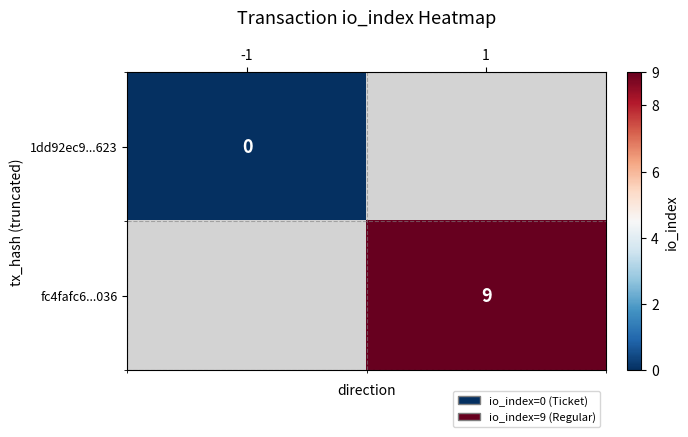

The fc4fafc6...036 series shows 3 at 1. True or false?

False